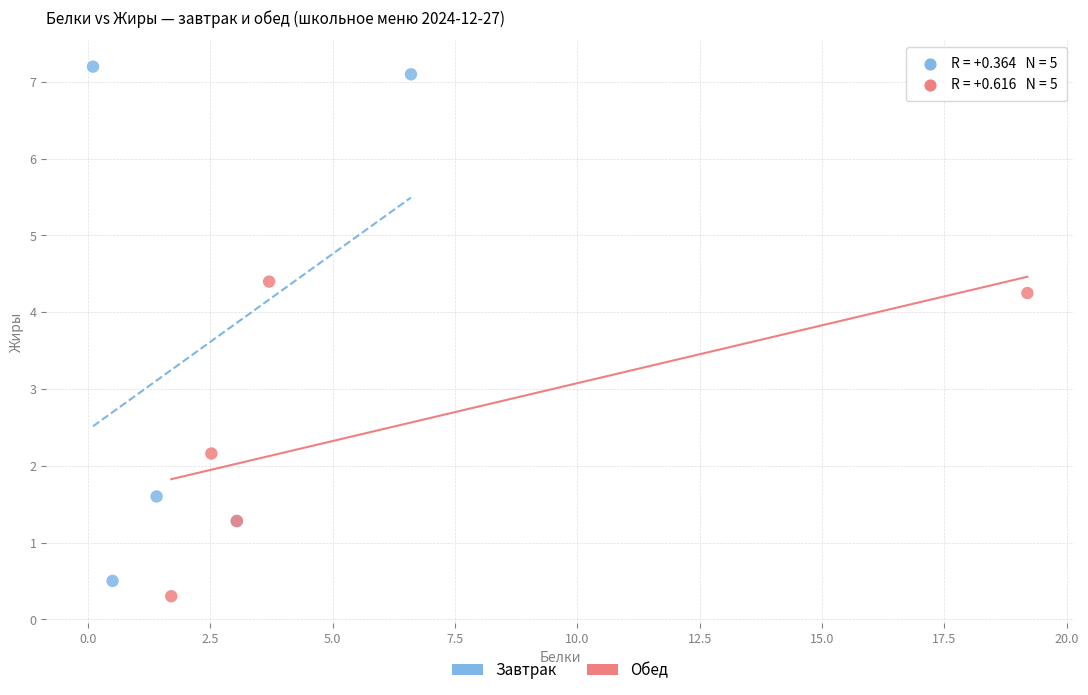

Which series has the widest spread of Y values?

Завтрак